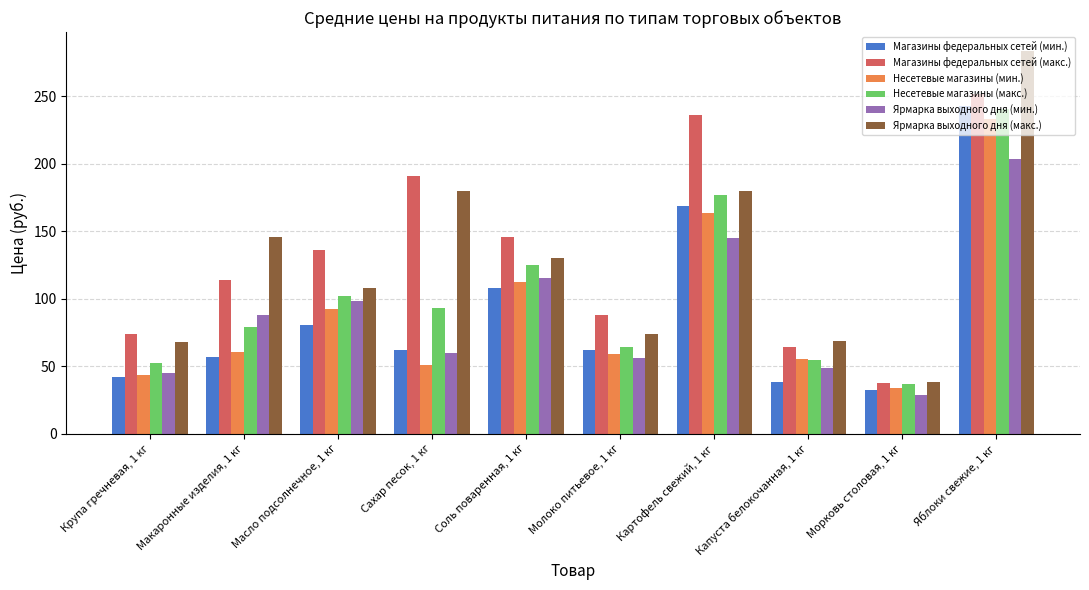

How many bars are there in each group?

6